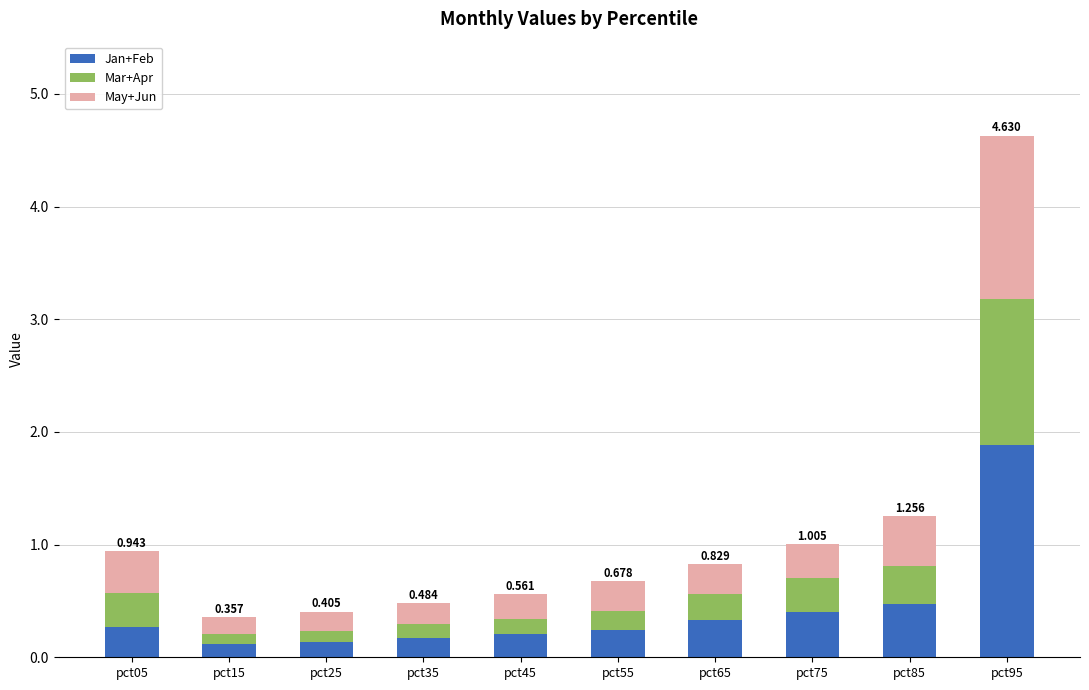

Are the bars grouped side by side (vs. stacked)?

No